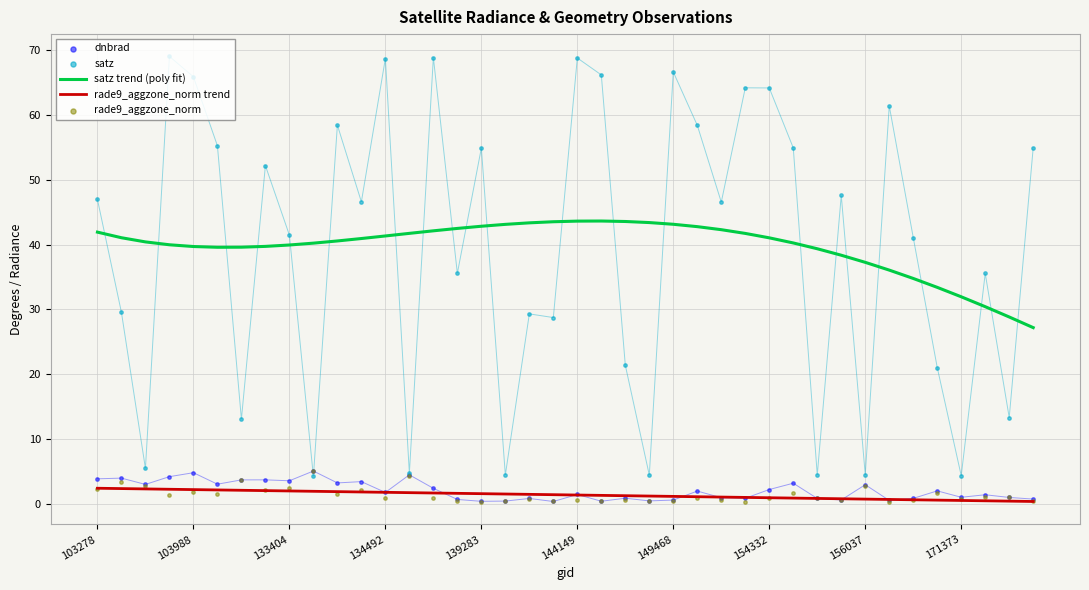

Which series has the widest spread of Y values?

satz